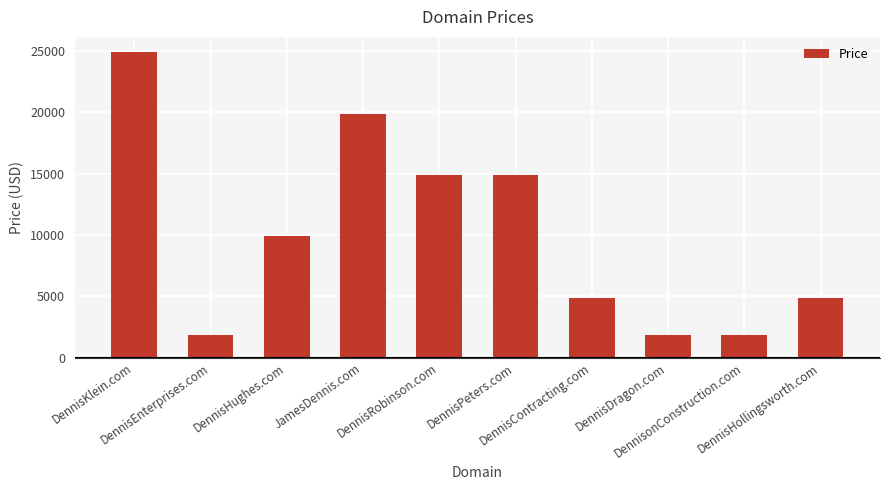

What is the difference between the second highest and second lowest values?

18000